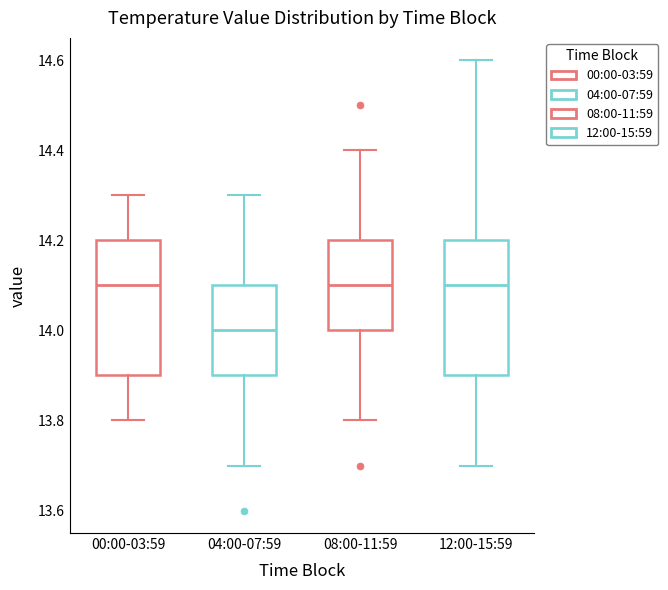

Where does the upper whisker of the box for 12:00-15:59 end on the y-axis? The values are not printed on the chart, so give them approximately, as read against the axis.

14.6